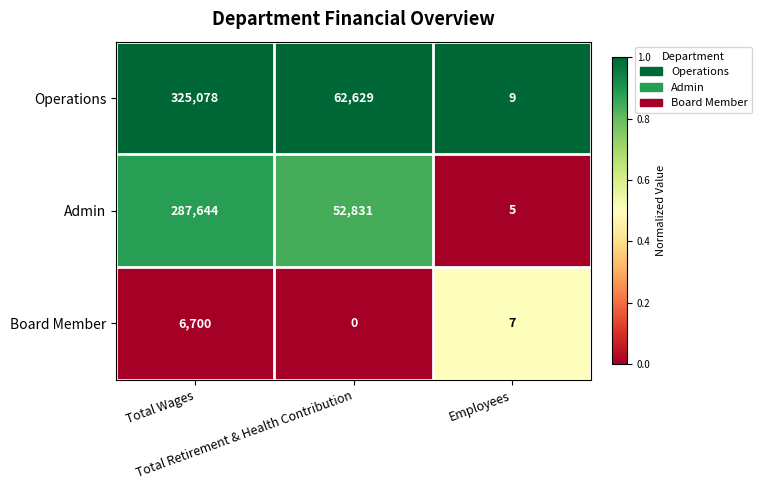

What is the maximum value for Operations?

325078